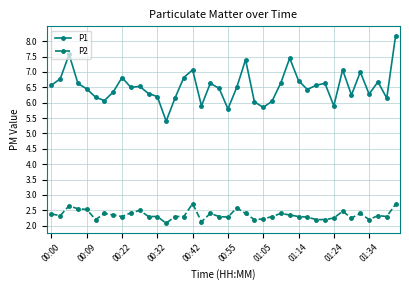

What is the highest value of the P1 series?

8.2